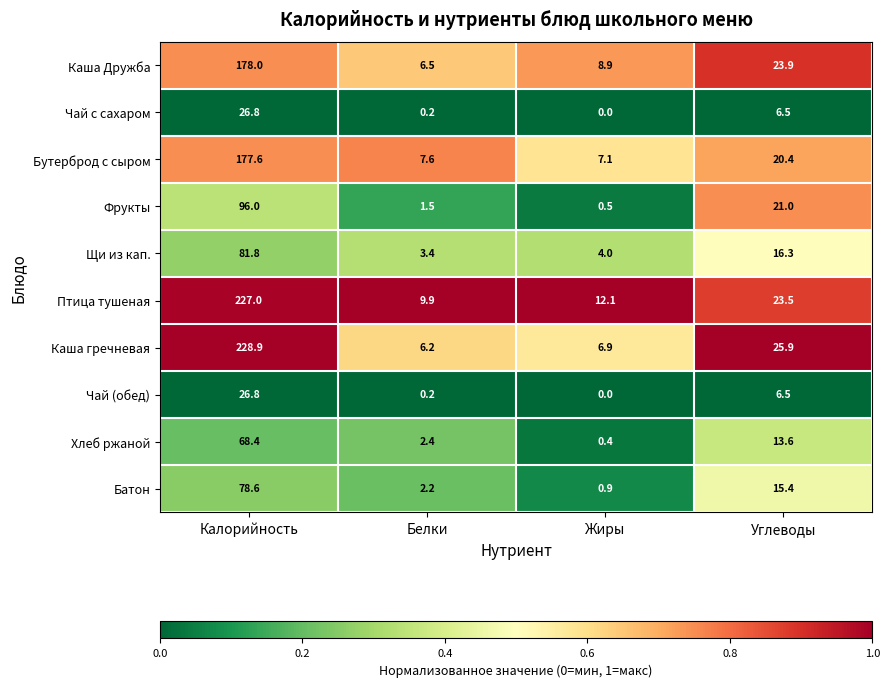

Count the number of data series in this chart.

10